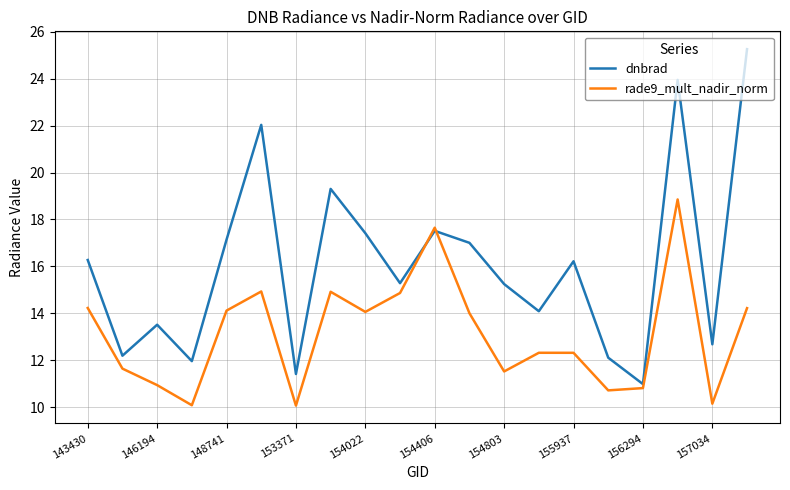

Which series ends up on top after the final intersection of dnbrad and rade9_mult_nadir_norm?

dnbrad